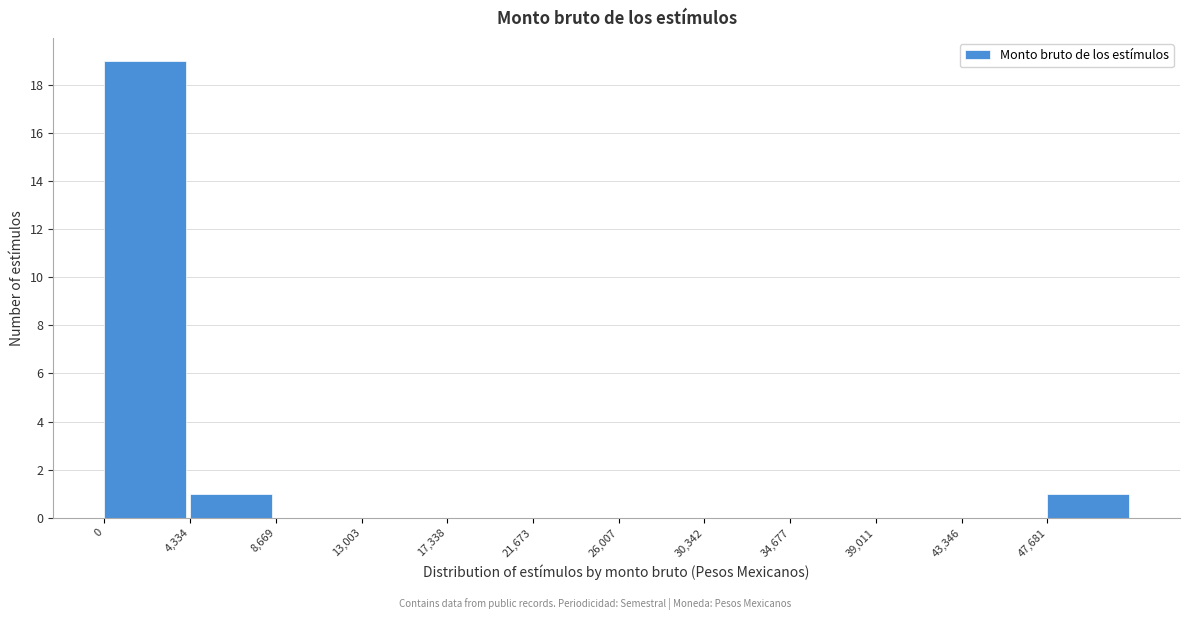

Which range on the x-axis has the tallest bar?

0 to 4500